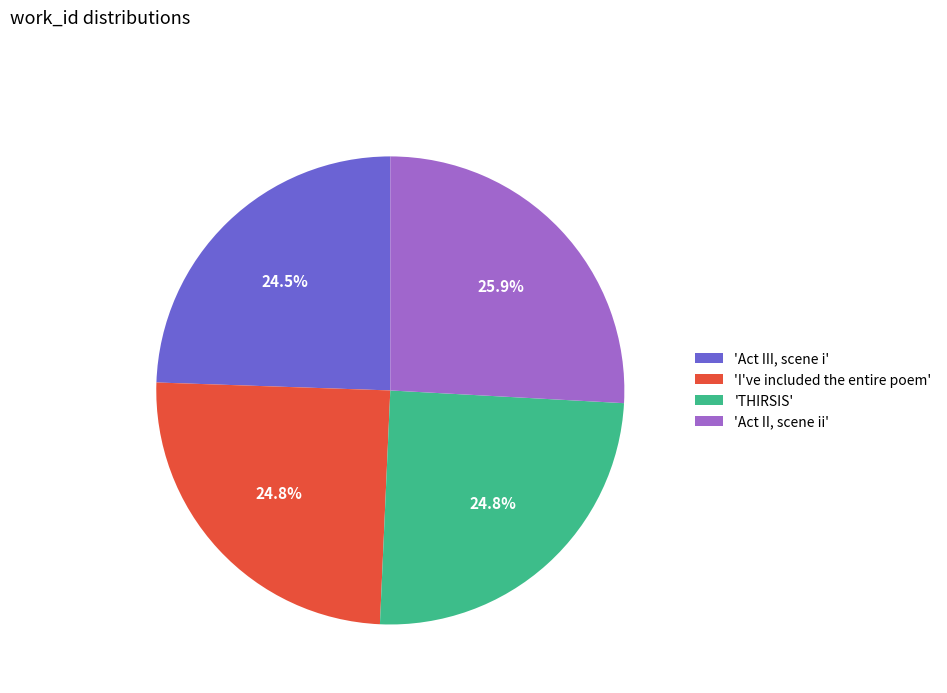

Does any single category account for the majority?

No